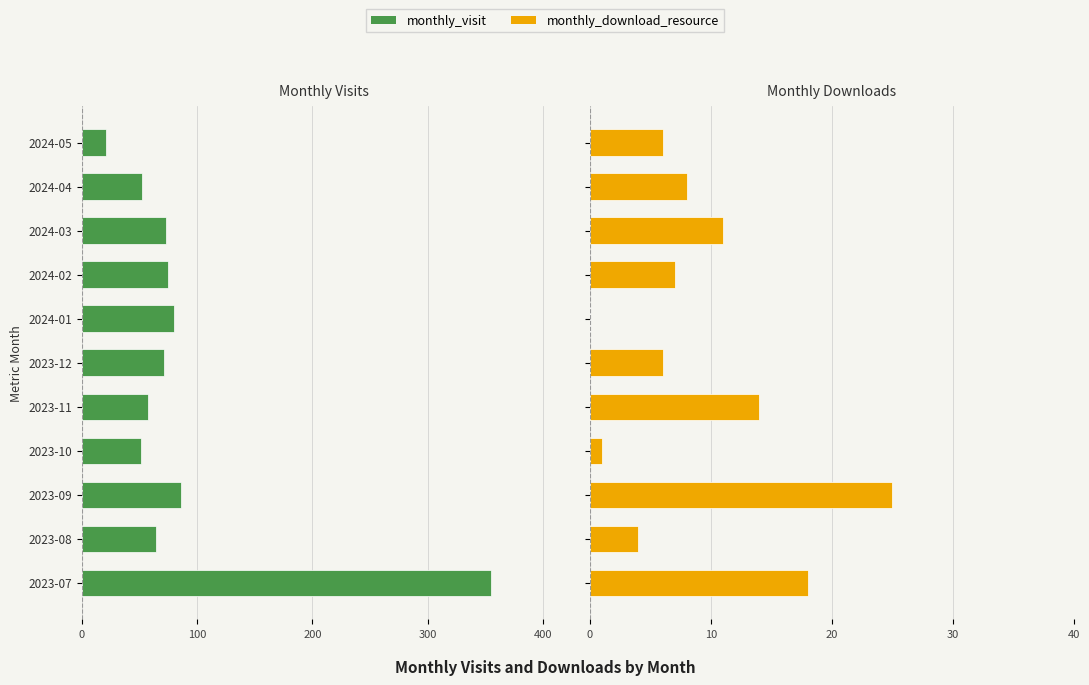

The value of monthly_visit at 2023-10 is -85. True or false?

False